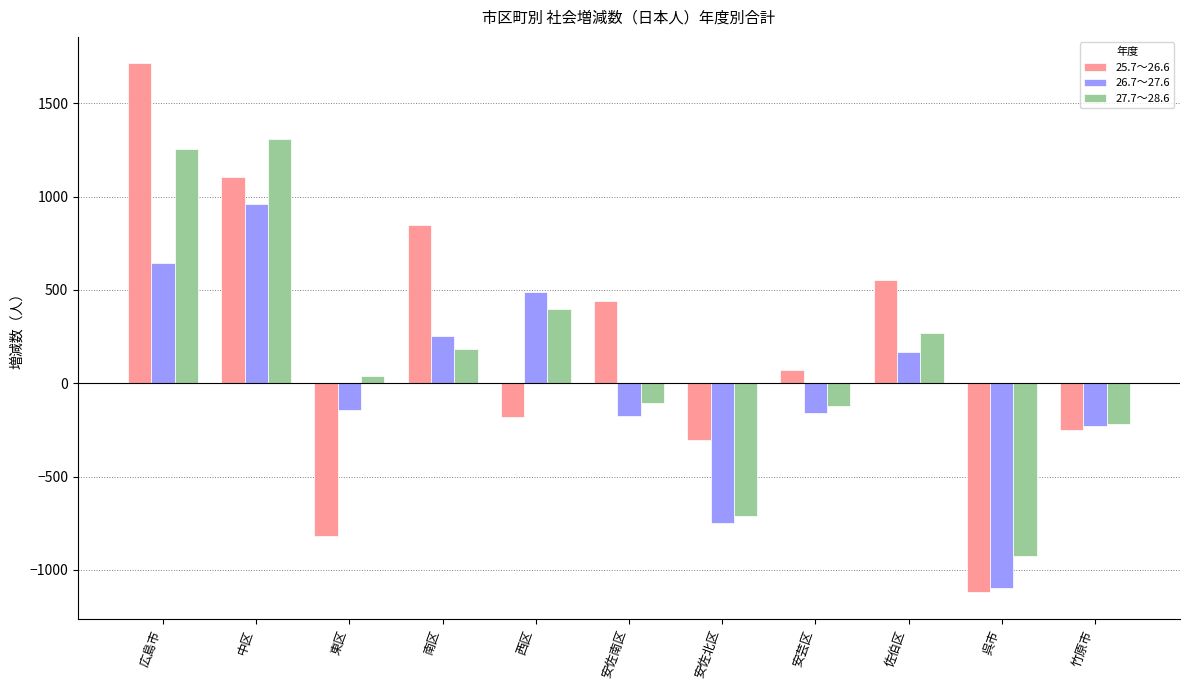

Which series has the largest total across all categories?

25.7～26.6